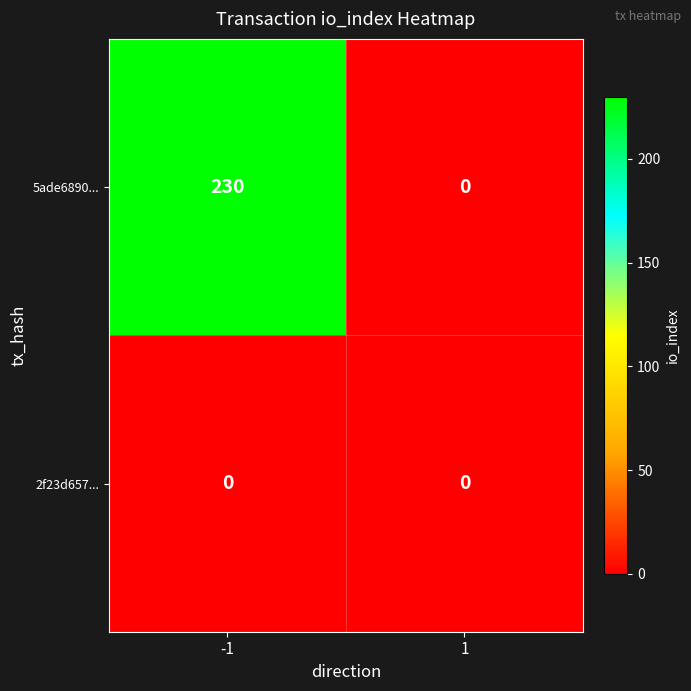

Reading left to right, list all the values displayed in this chart.

5ade6890...: -1=230	1=0
2f23d657...: -1=0	1=0